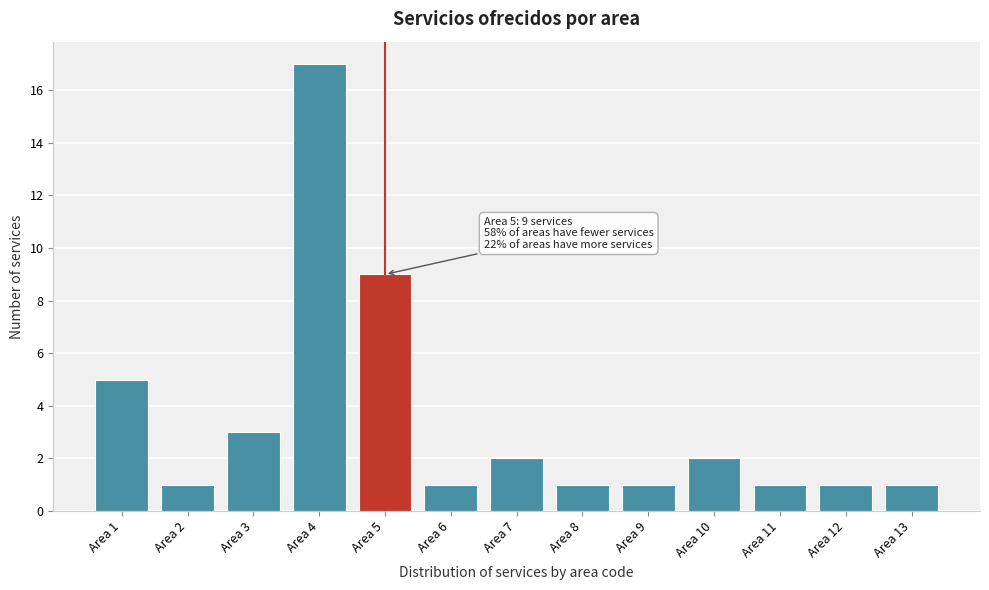

Reading left to right, what are all the values shown in this chart?

5	1	3	17	9	1	2	1	1	2	1	1	1